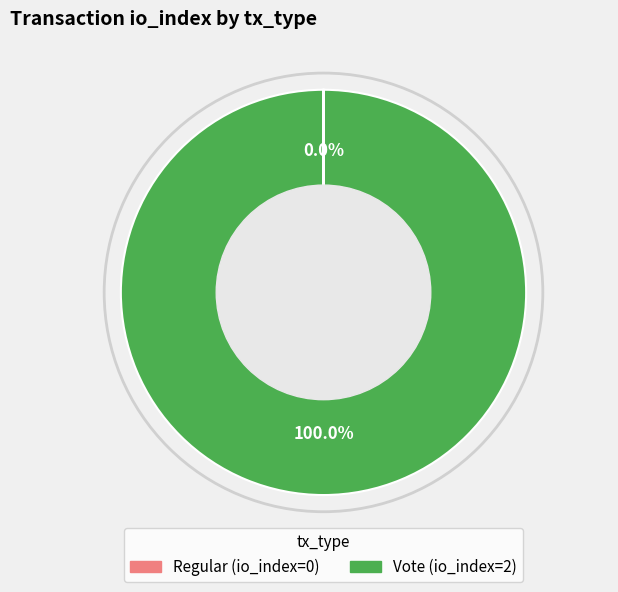

Which slice is the largest?

Vote